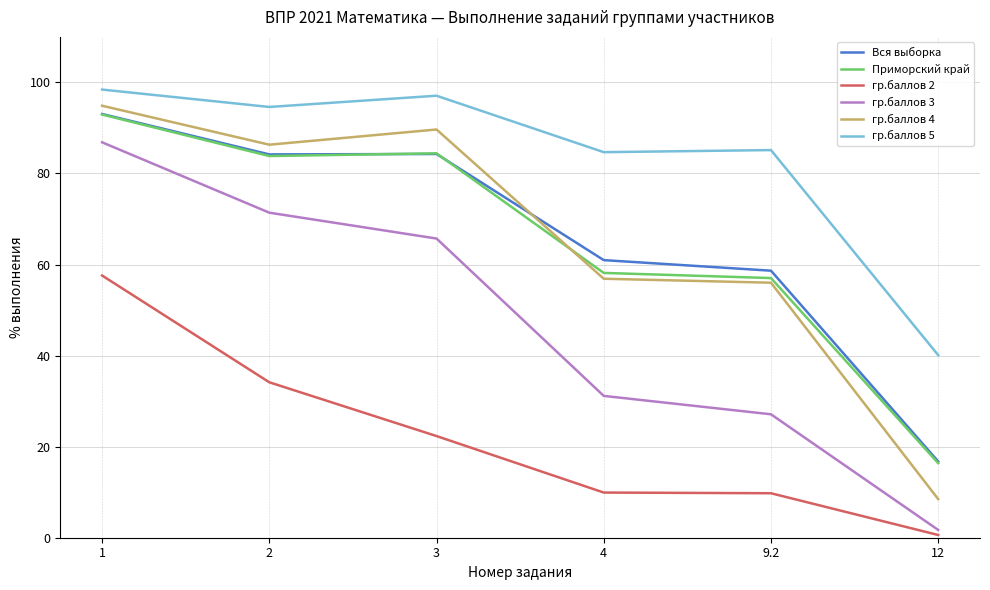

After their last crossing, which series has the higher values: Приморский край or гр.баллов 4?

Приморский край